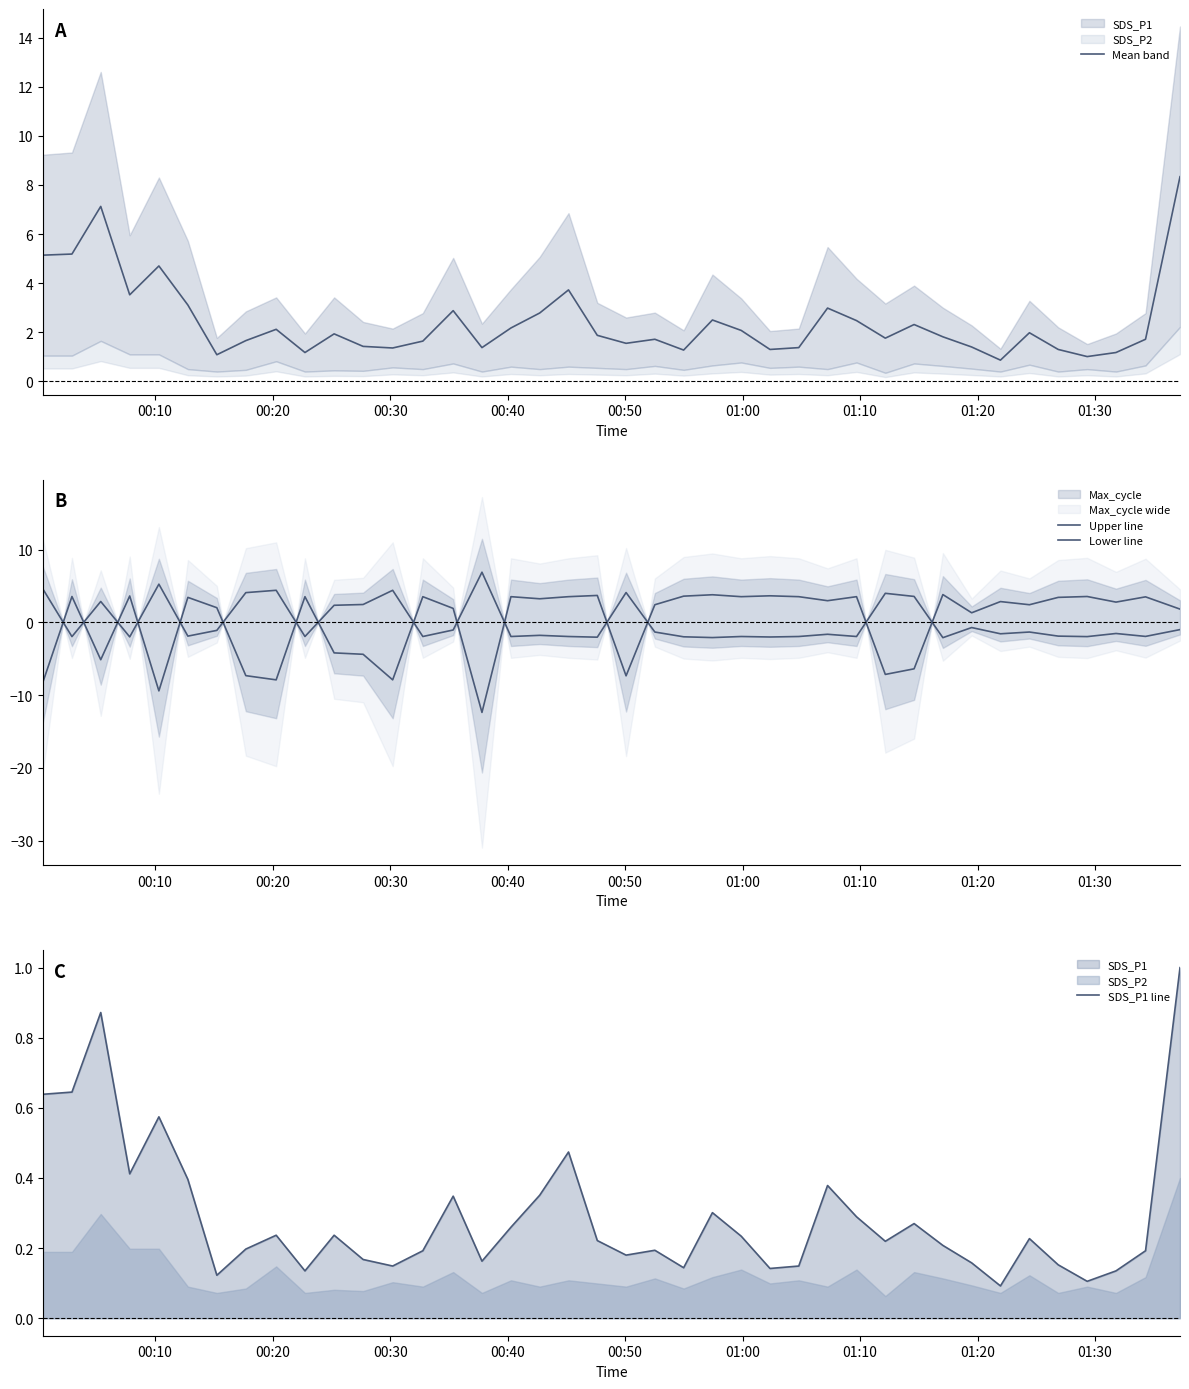

How many lines are shown in the chart?

4